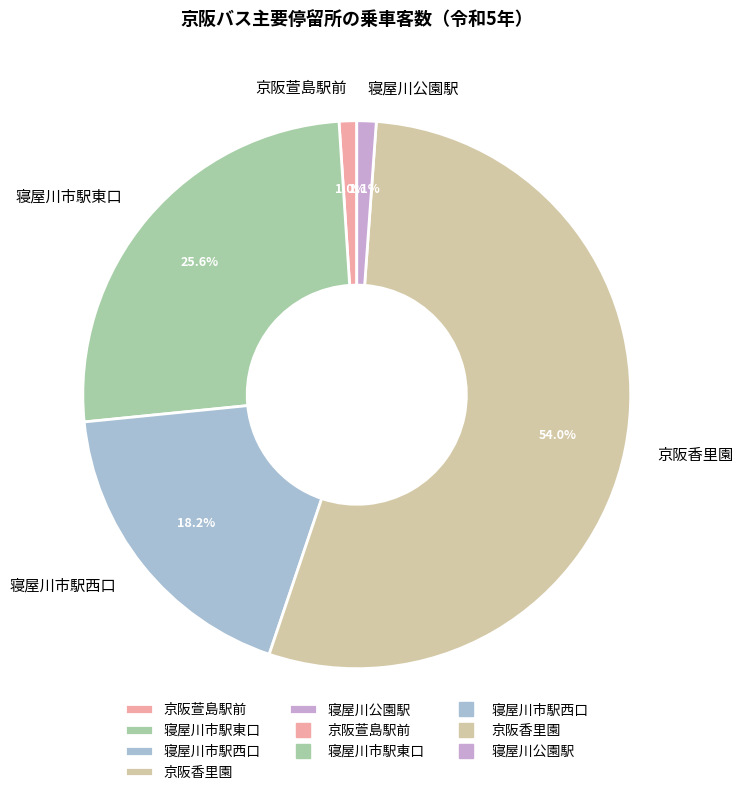

Which category accounts for the majority?

京阪香里園